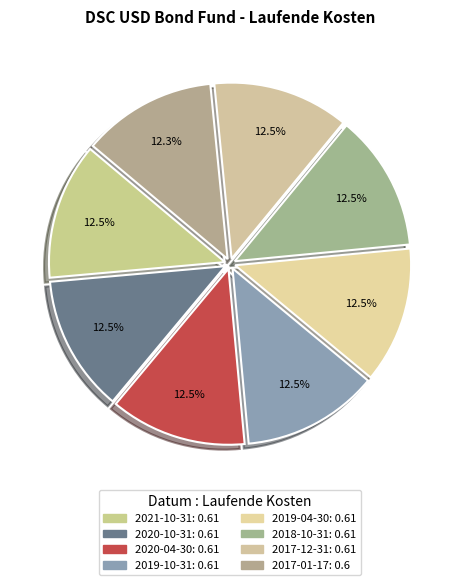

Does 2019-10-31 account for over 50% of the chart?

No